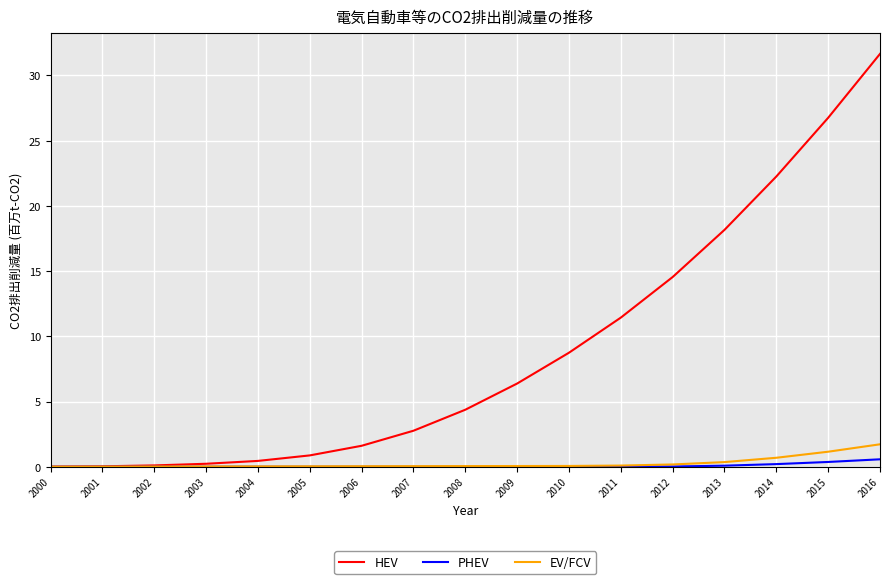

What is the maximum value for HEV?

31.7